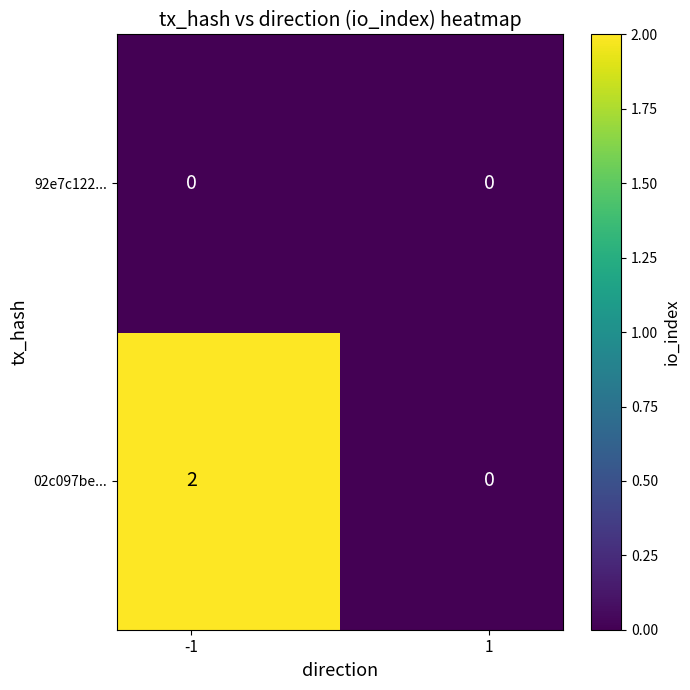

List the series in order of their peak value, lowest first.

92e7c122..., 02c097be...